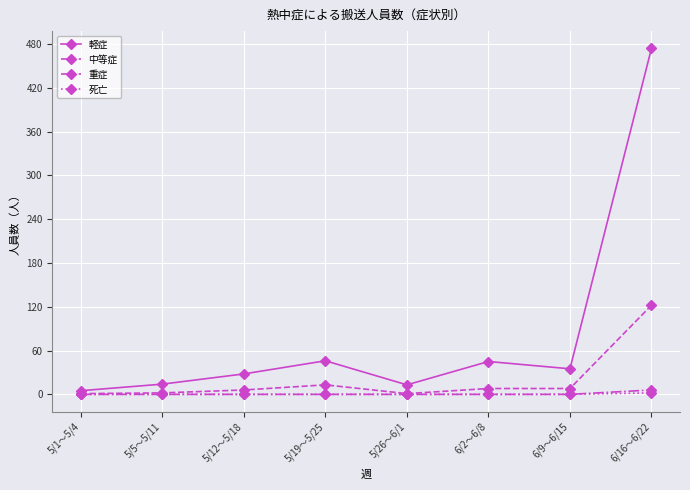

Which label corresponds to the largest value in the chart?

6/16～6/22